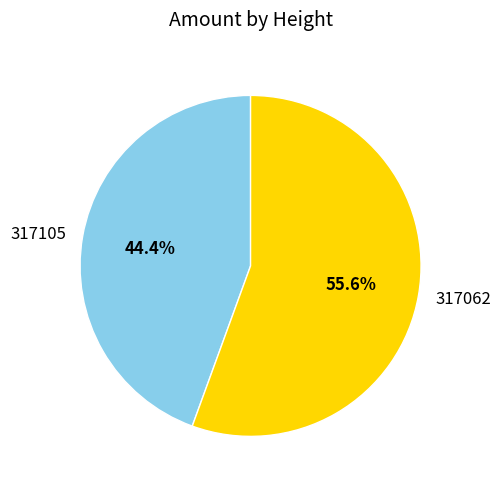

To the nearest percent, what is the average slice percentage?

50%